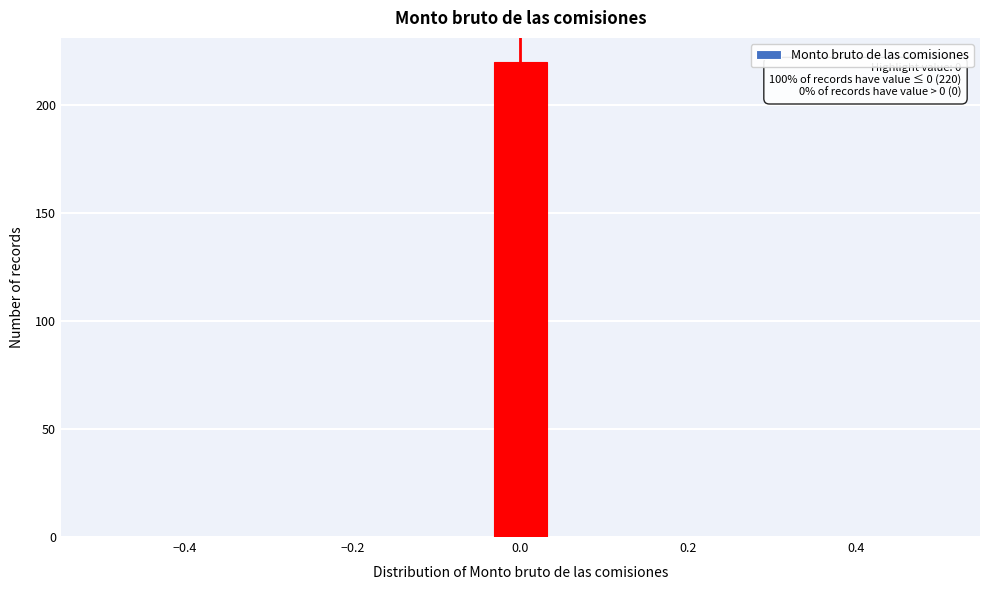

Read against the x-axis, roughly where is the centre of the tallest bar?

0.00